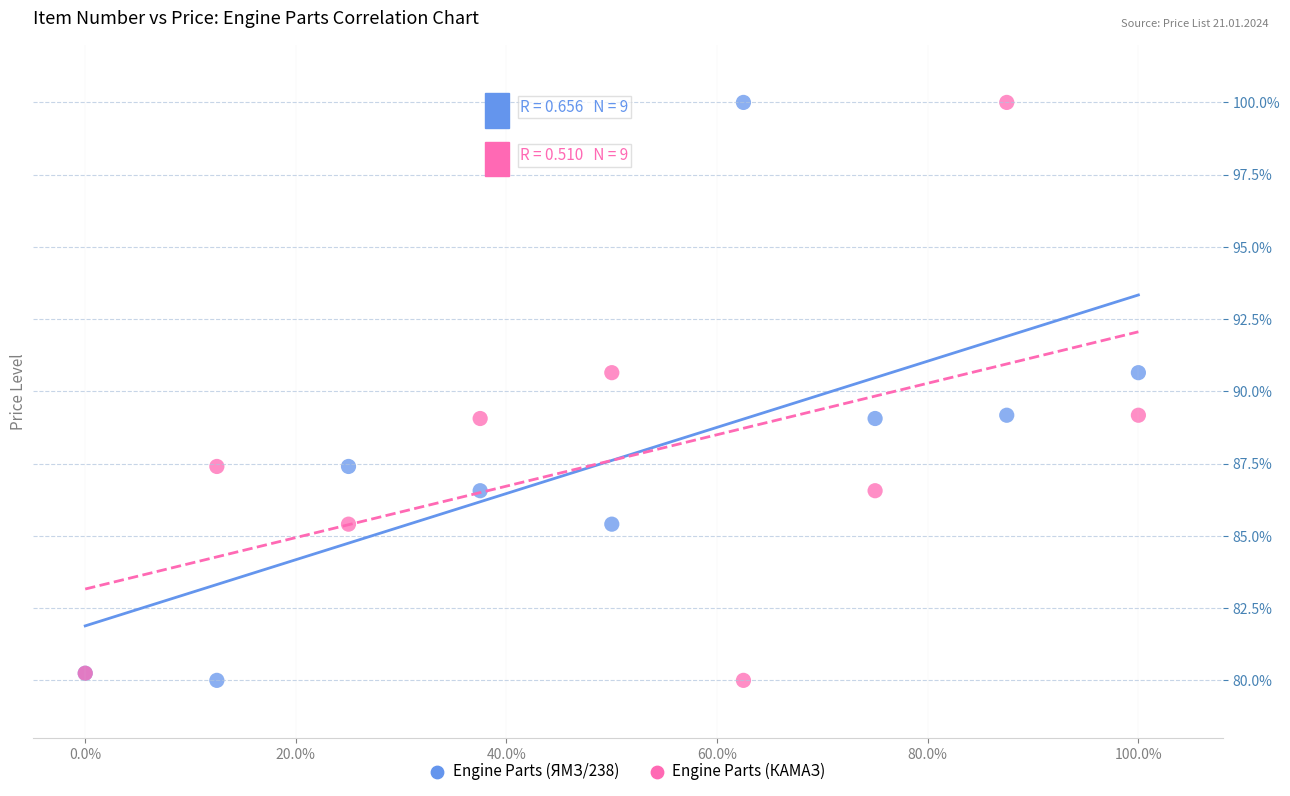

What are all the series names shown in the legend?

Engine Parts (ЯМЗ/238), Engine Parts (КАМАЗ)